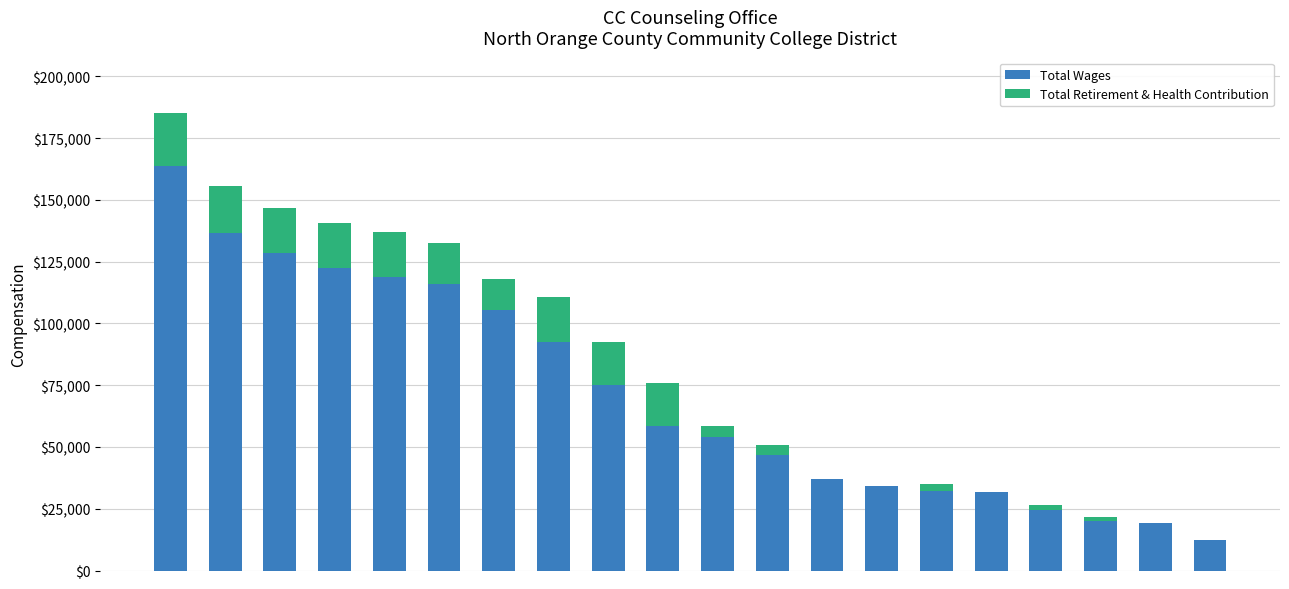

What is the sum of all Total Wages values?

1429693